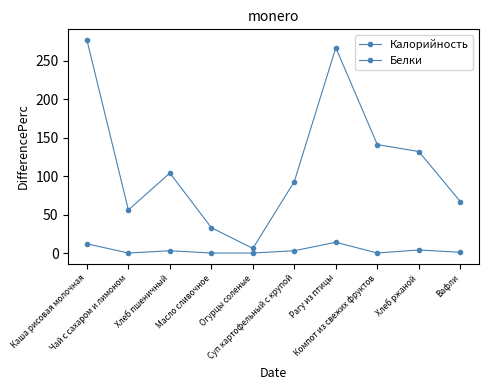

What is the label of the 2nd point from the right?

Хлеб ржаной